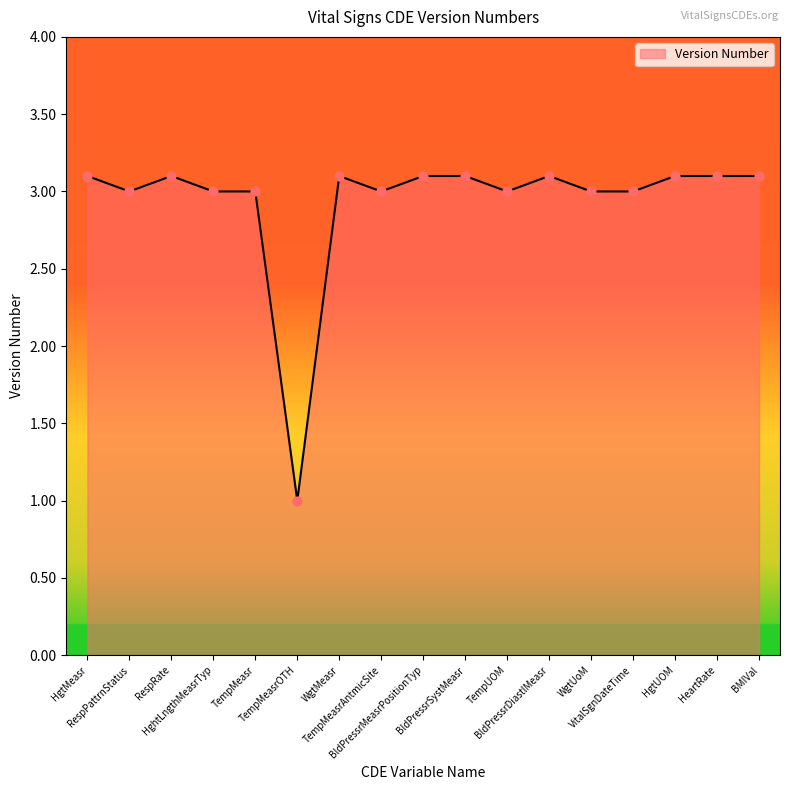

What is the ratio of the value at HghtLngthMeasrTyp to the value at HeartRate?

1.0